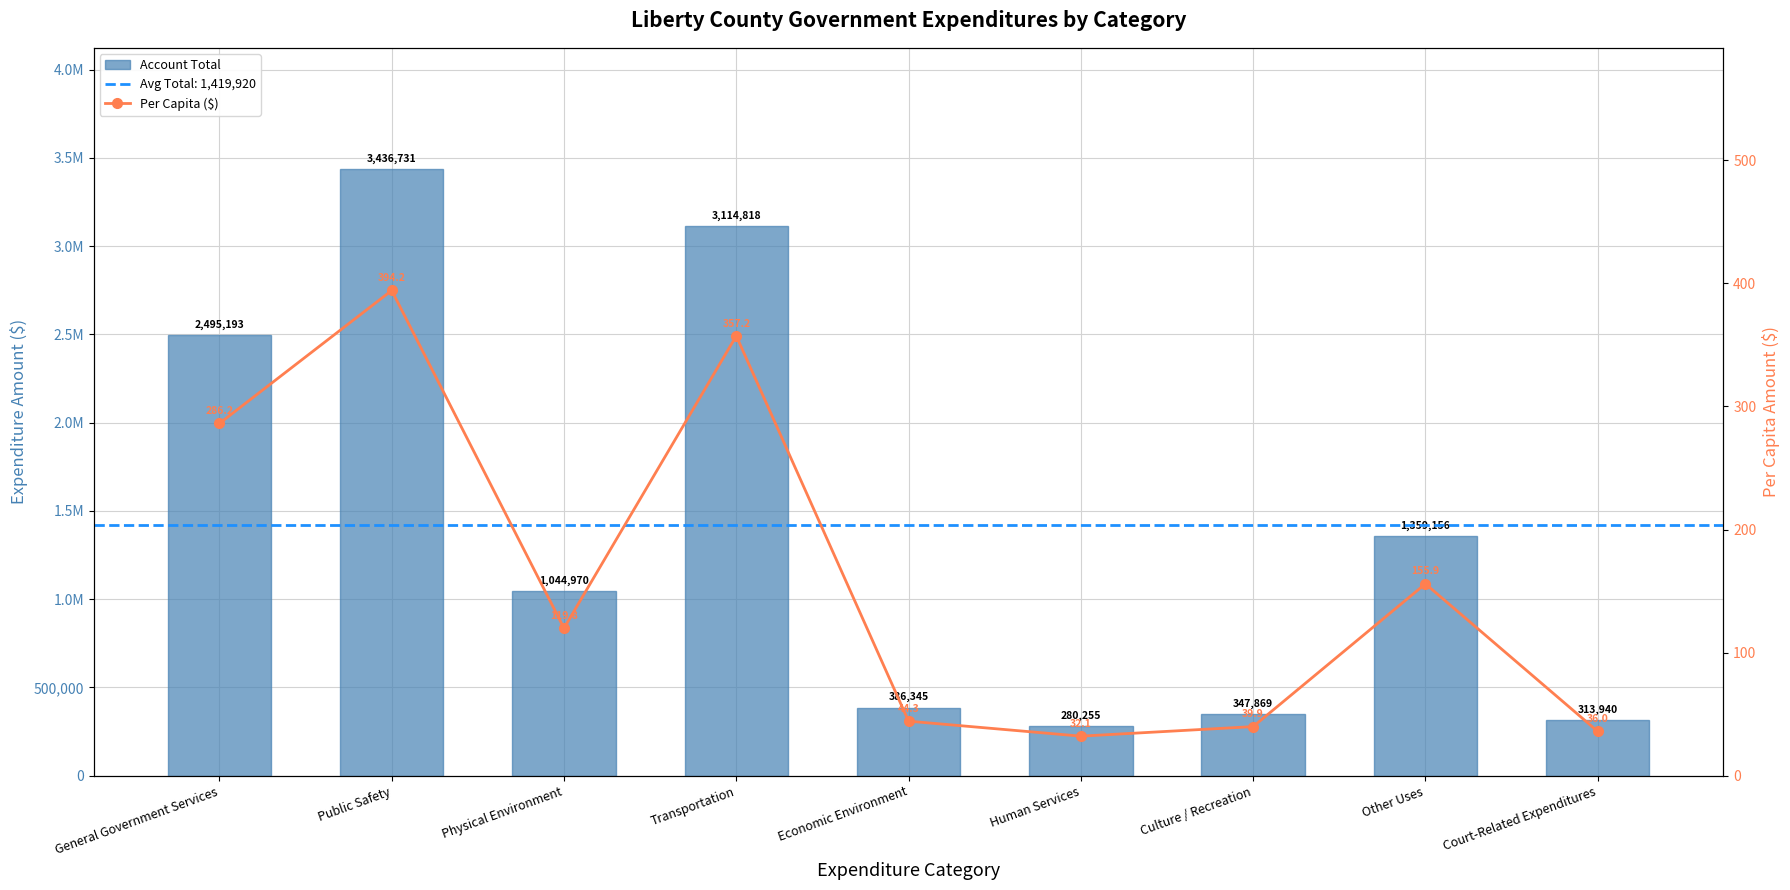

Between Public Safety and General Government Services, which is larger?

Public Safety